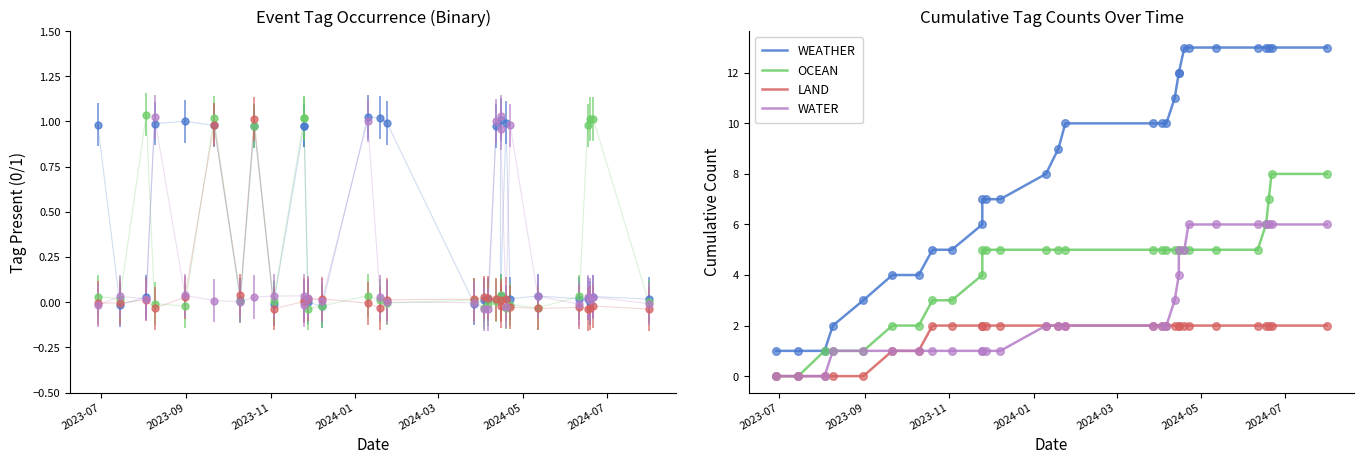

What are all the series names shown in the legend?

WEATHER, OCEAN, LAND, WATER